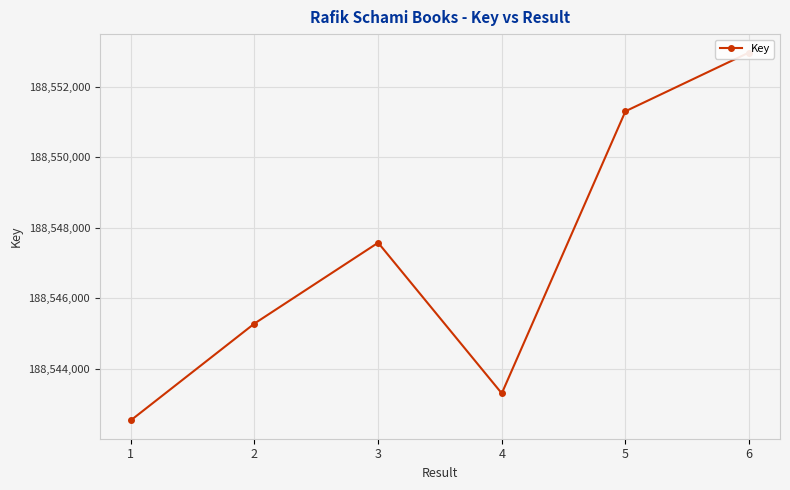

What is the approximate value at 2, to the nearest 100?

188545300